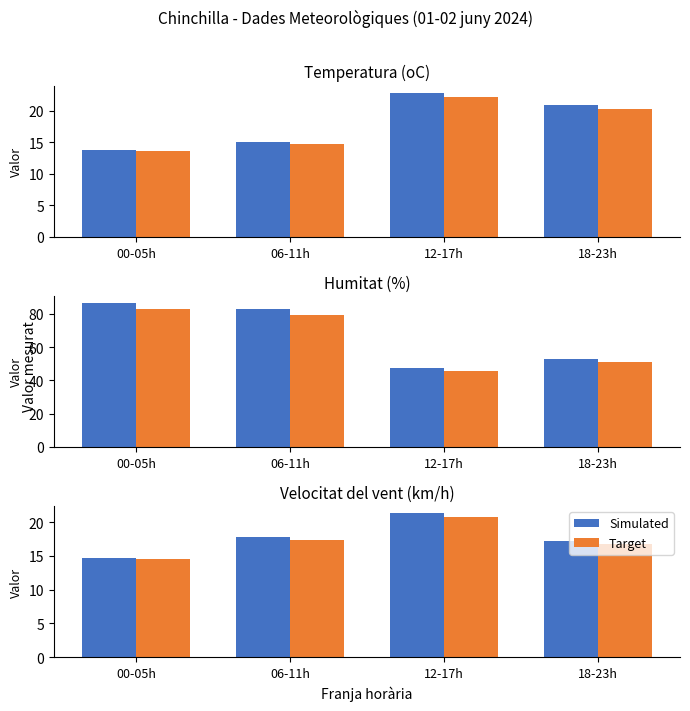

Are the bars horizontal?

No